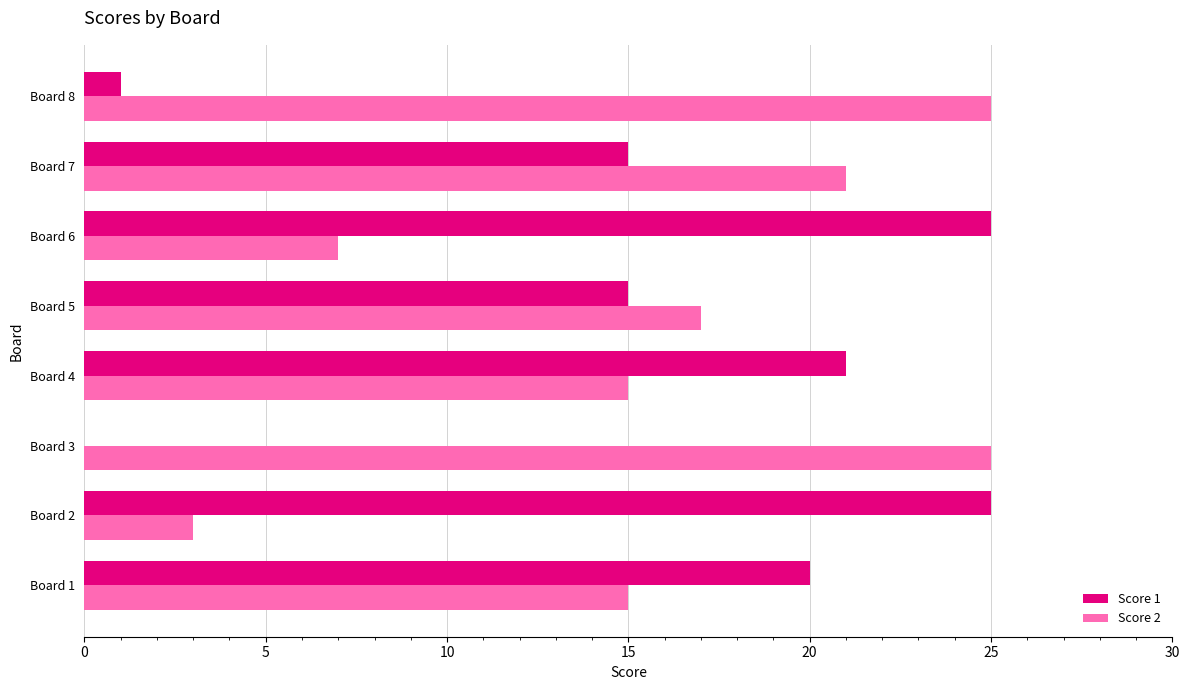

What is the sum of all Score 2 values?

128